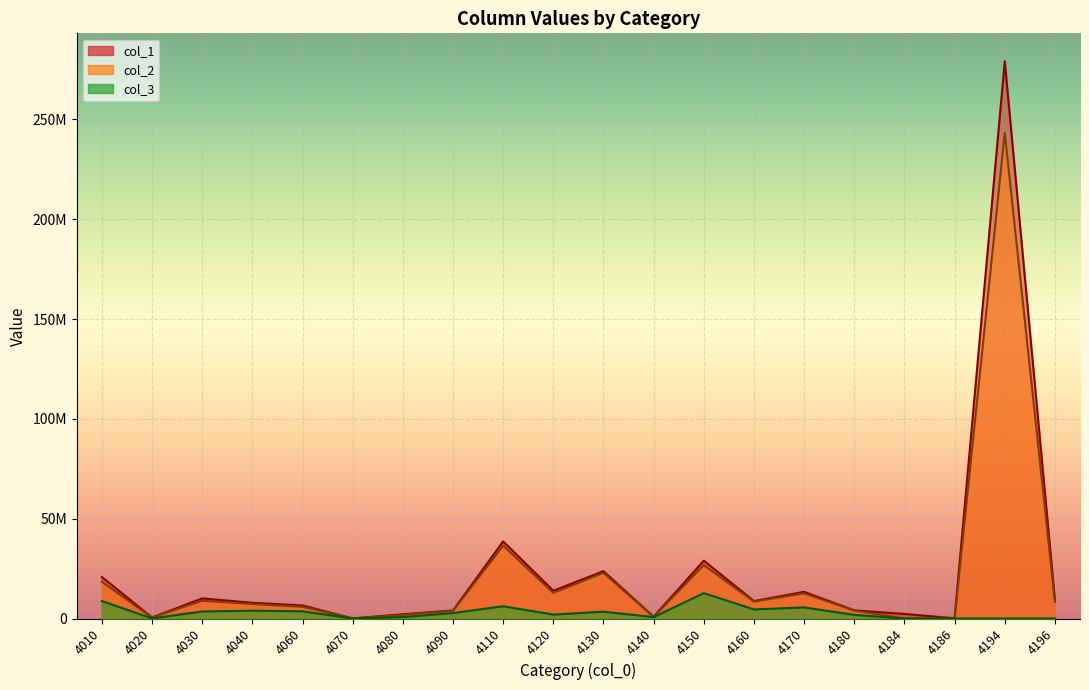

What is the maximum value for col_2?

243211433